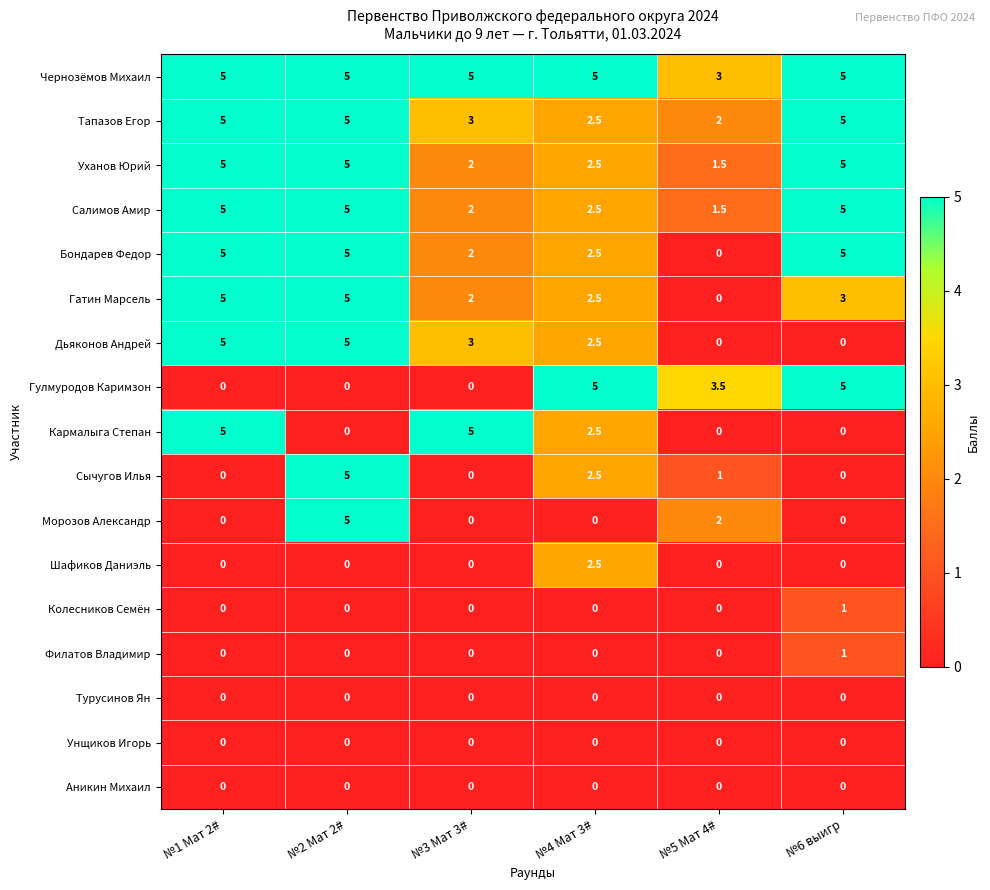

True or false: Чернозёмов Михаил has a value of 8.8 at №3 Мат 3#.

False